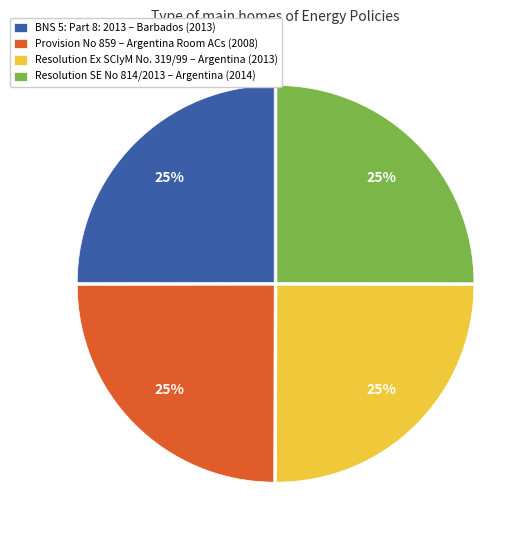

The BNS 5: Part 8: 2013 – Barbados (2013) slice represents 11% of the pie. True or false?

False